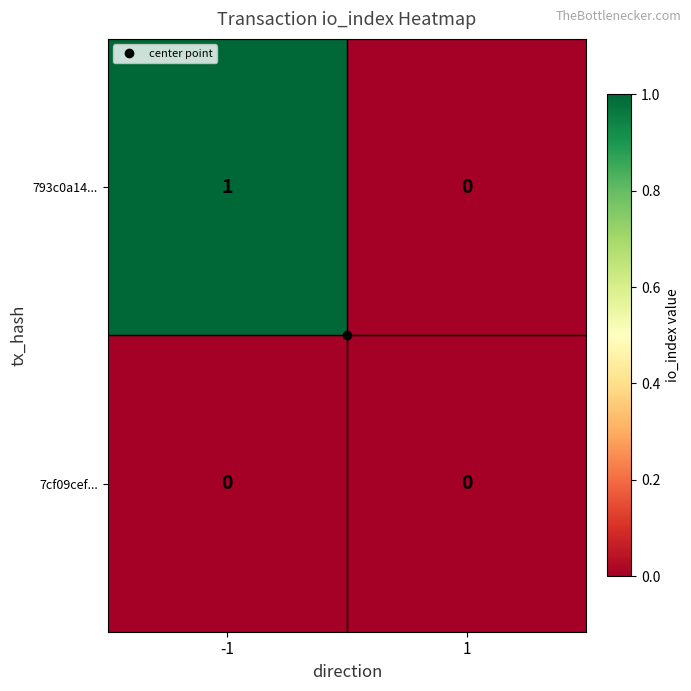

How many data points does each series have?

2